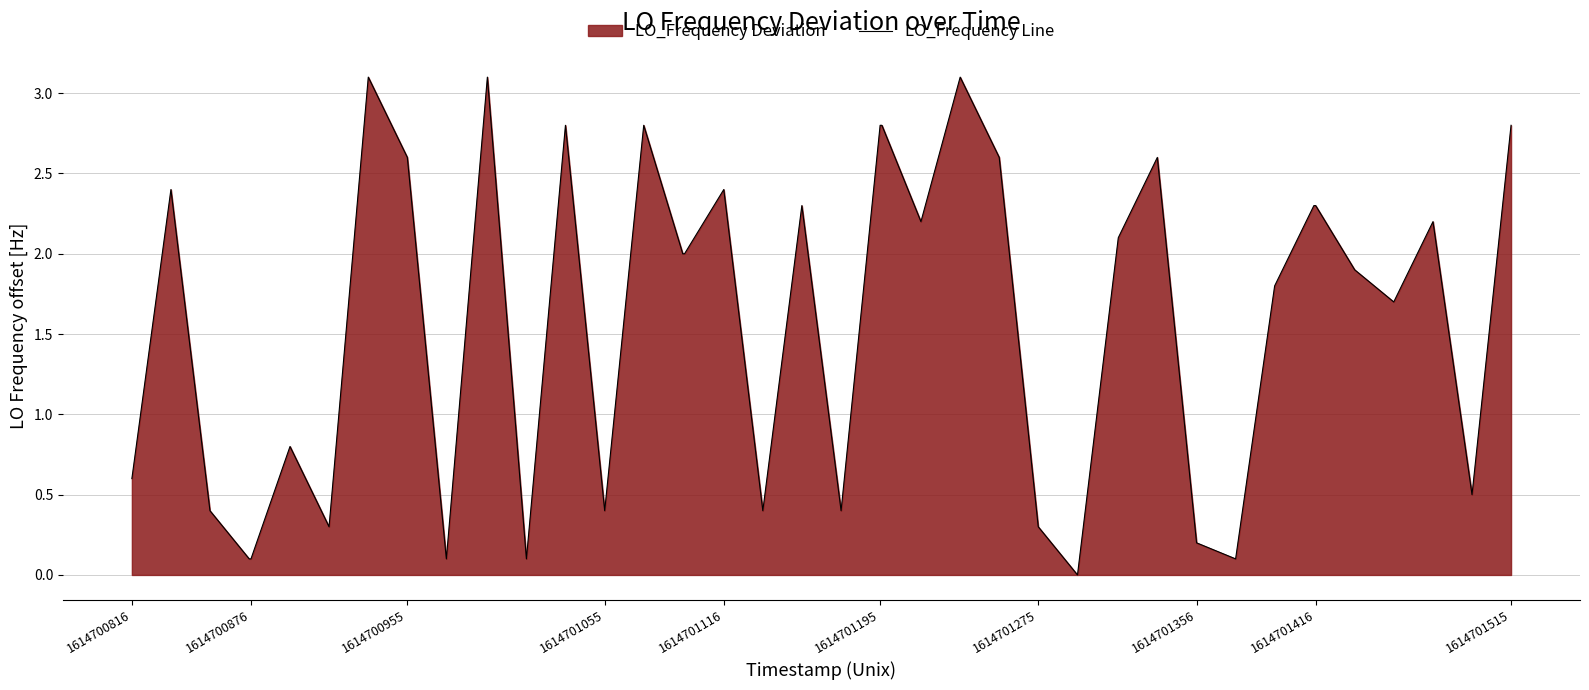

What is the greatest value displayed?

3.1